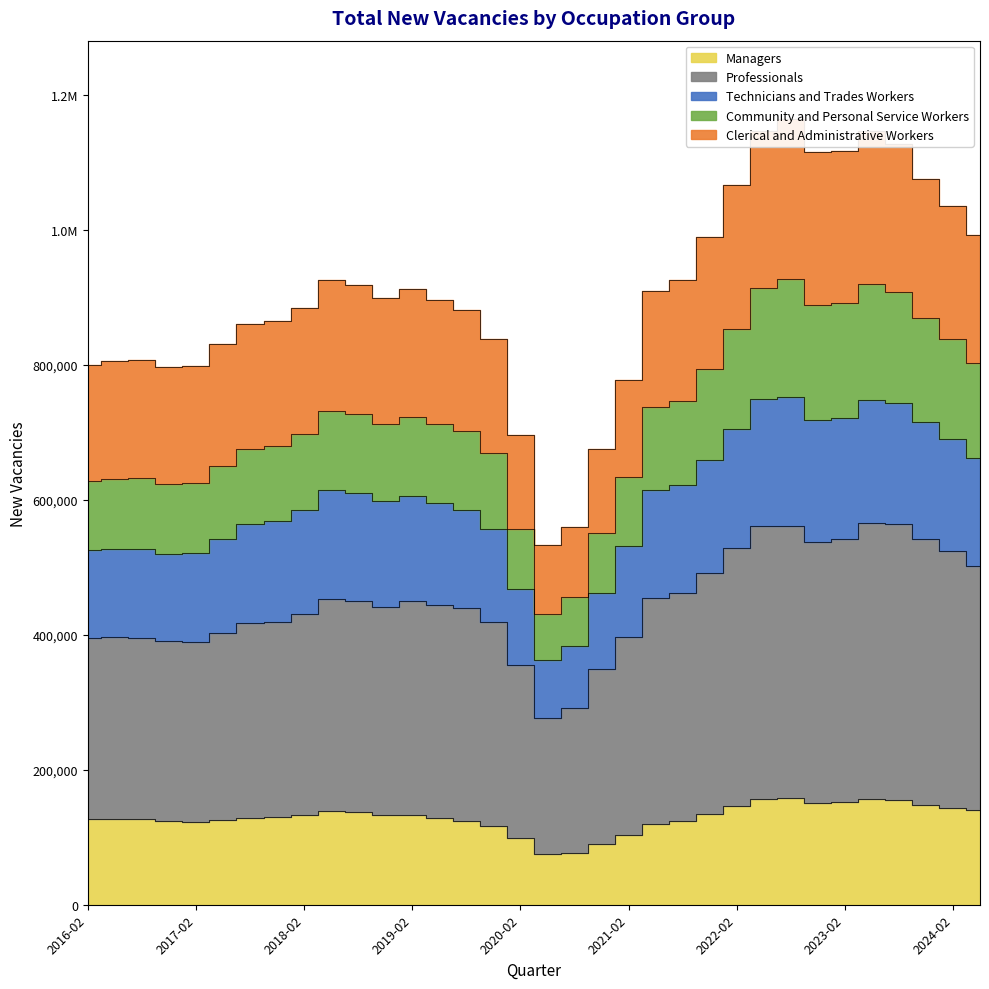

What is the label of the 30th point from the right?

2017-02